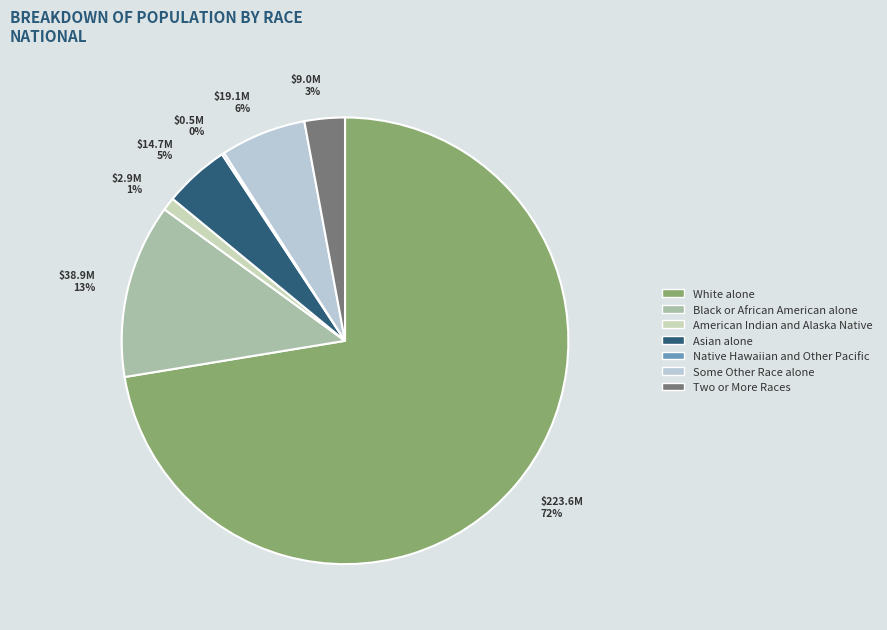

How many slices are in this pie chart?

7